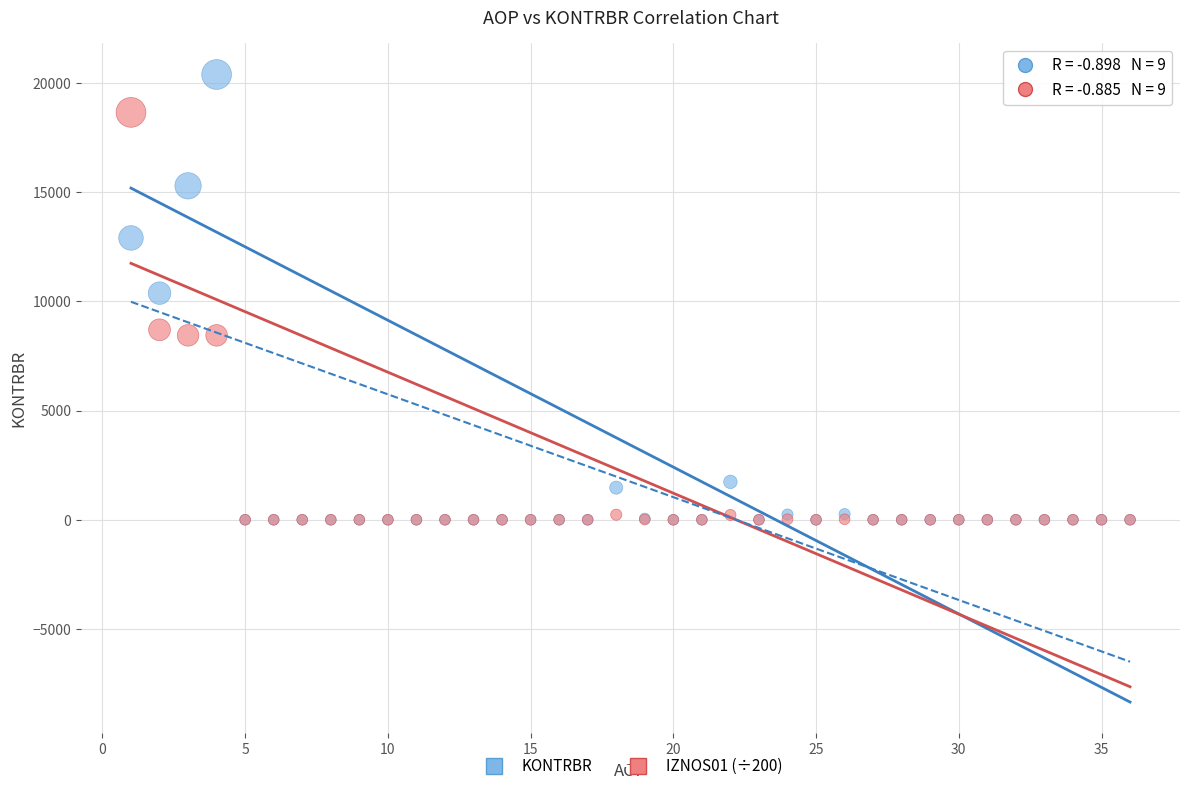

Which series has the largest Y range (max minus min)?

KONTRBR